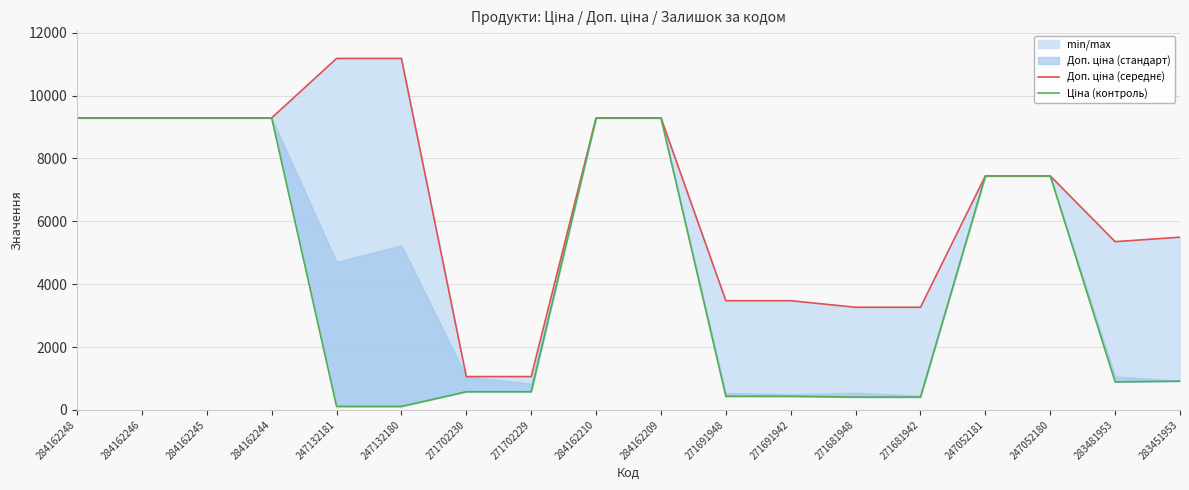

At which category is the sum across all series the highest?

284162248